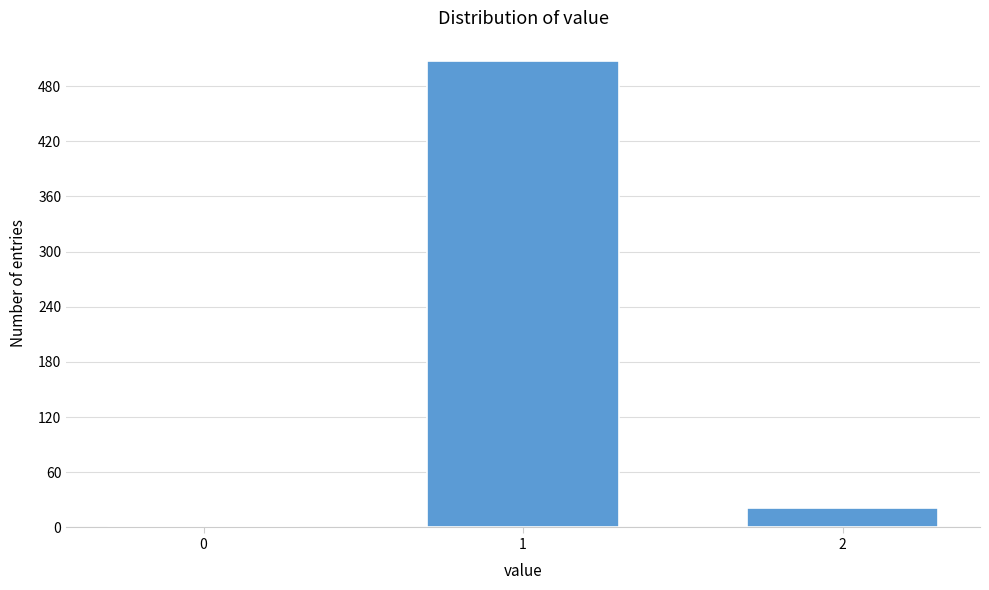

Reading right to left, list all the values displayed in this chart.

21	507	2